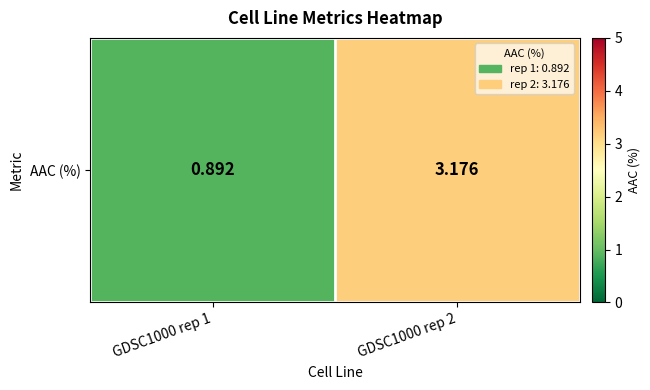

Which category has the lowest value across all series?

GDSC1000 rep 1